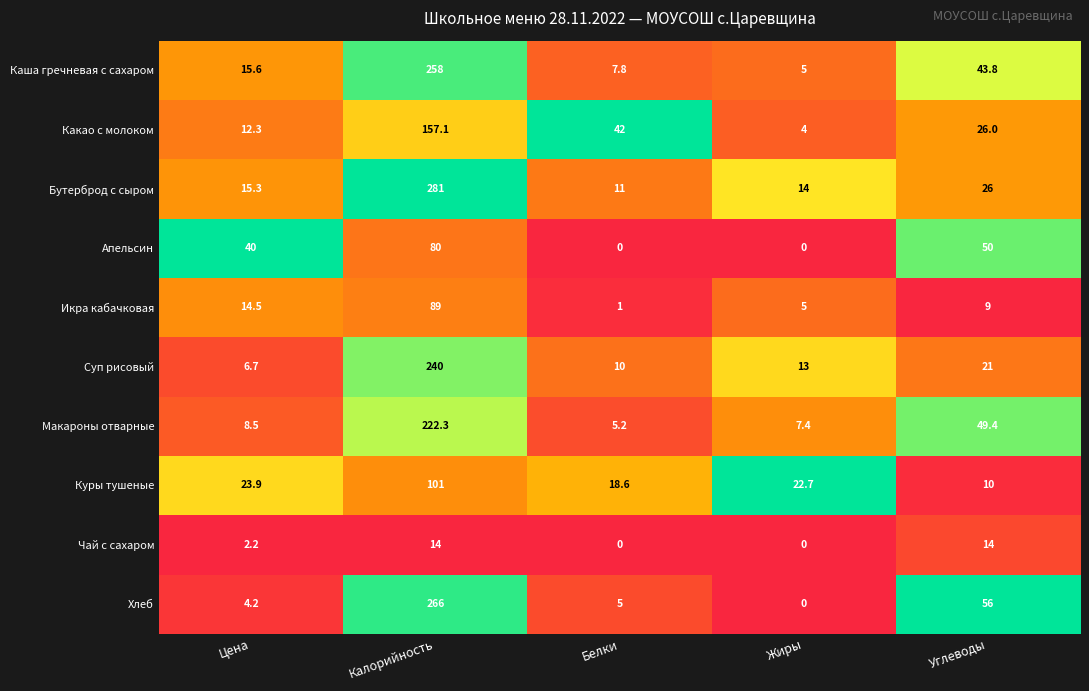

At how many categories does at least one series exceed 0?

5